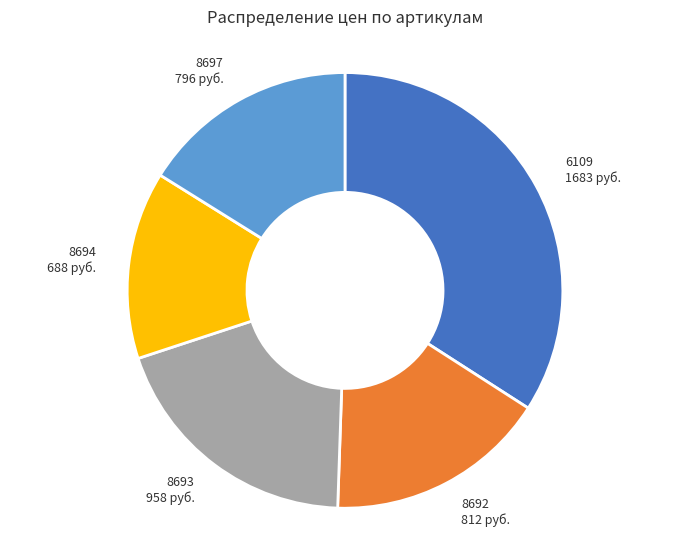

Between 6109 and 8693, which is larger?

6109